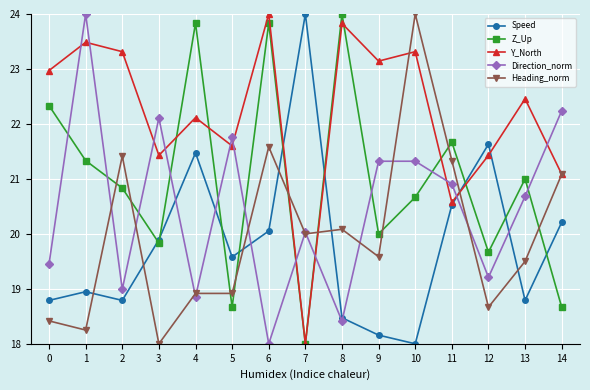

What is the value of the Y_North point at the 15th from the left?

21.1